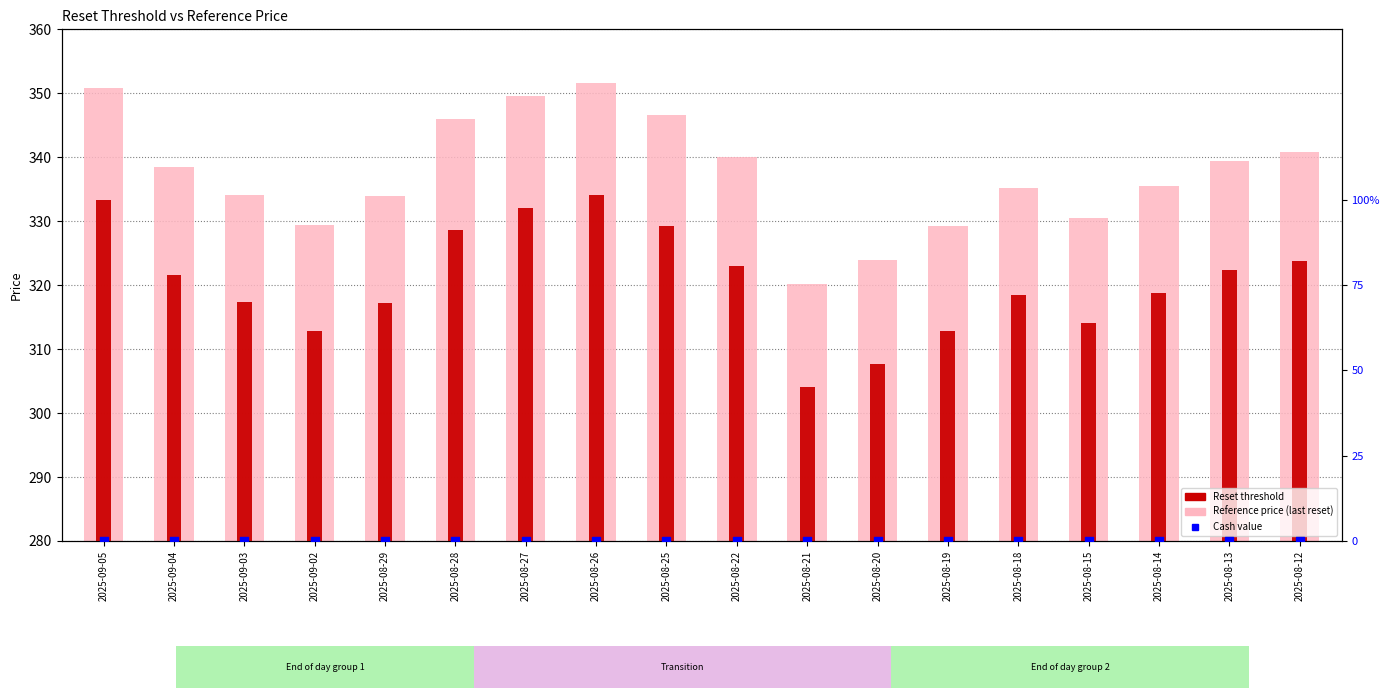

Which series has the largest total across all categories?

Reference price (last reset)